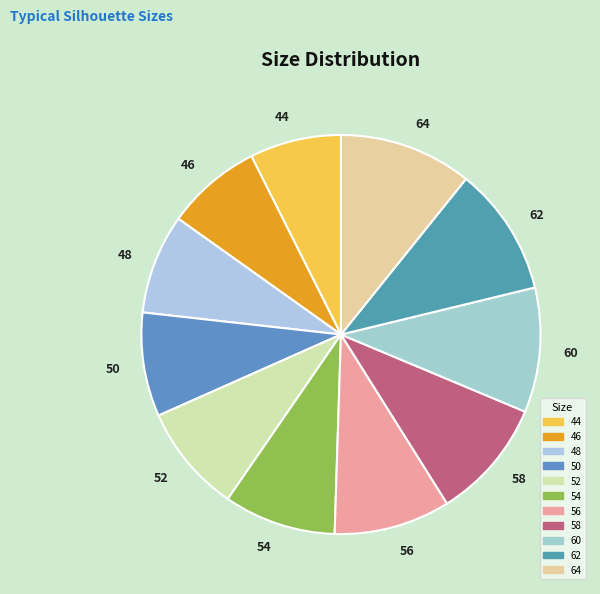

Is it true that 58 is 10% of the pie?

True